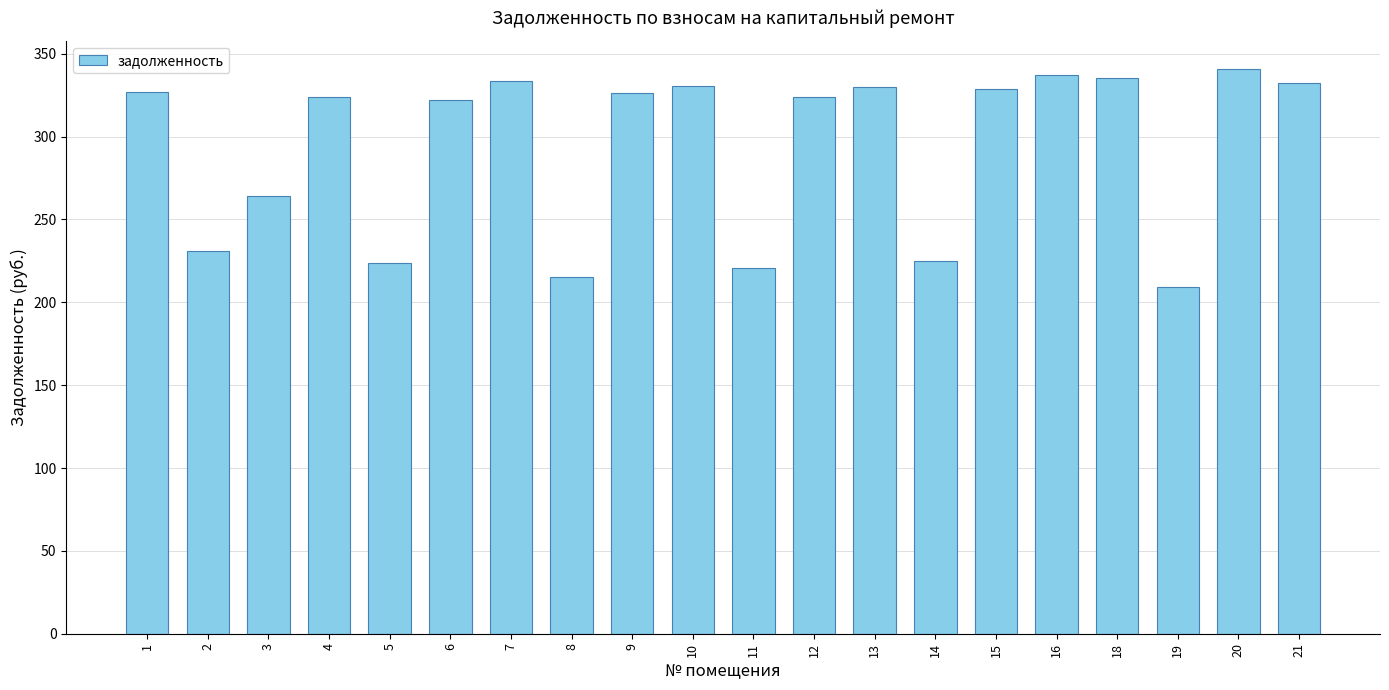

Count the number of values greater than 326.

10